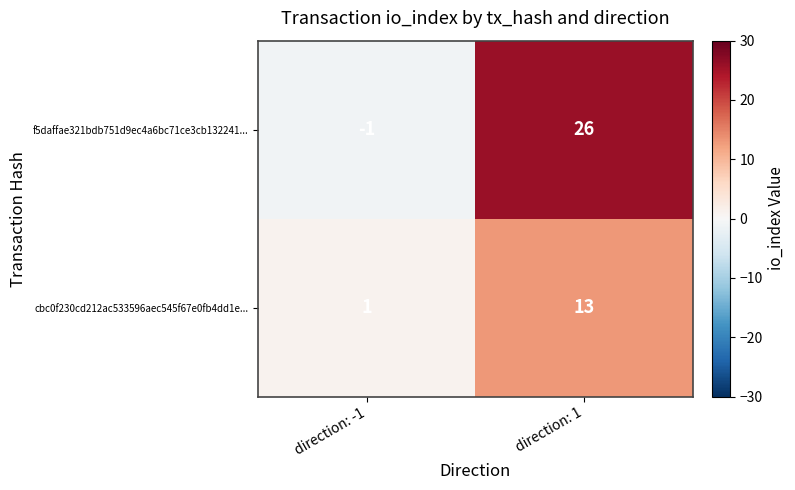

At which category does the chart reach its minimum across all series?

direction: -1